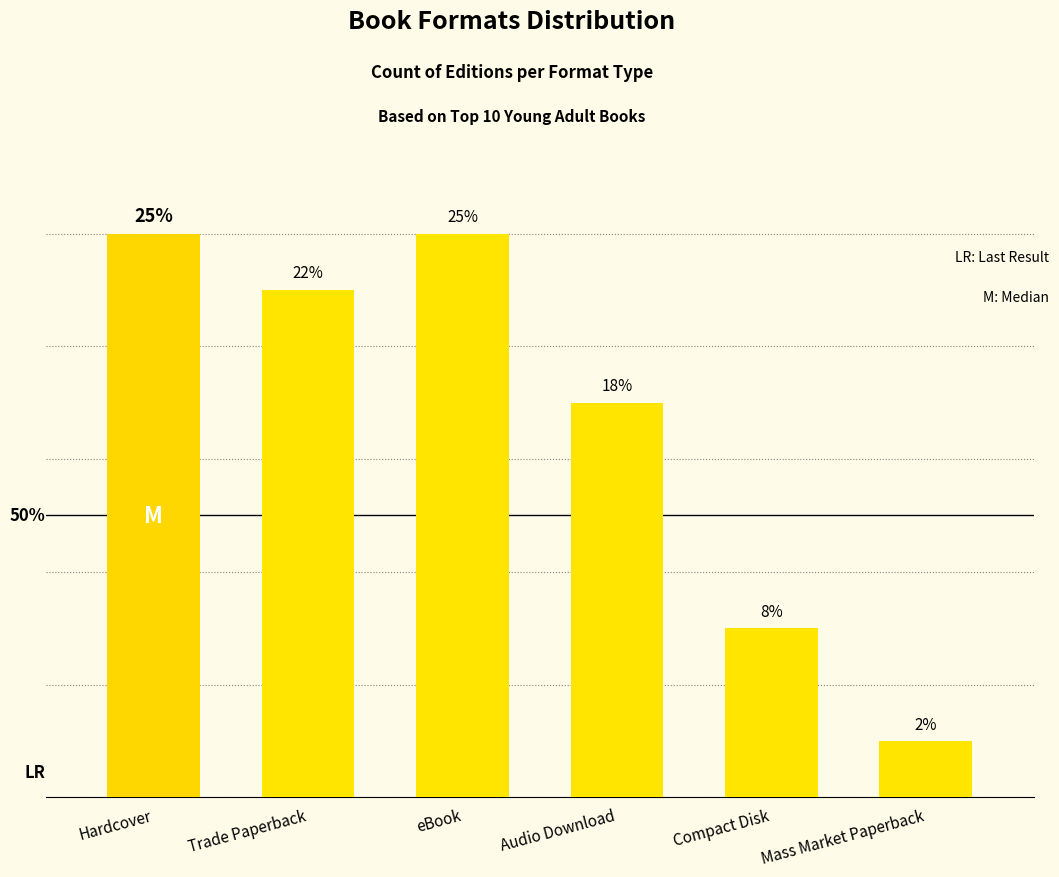

Does the chart contain any negative values?

No